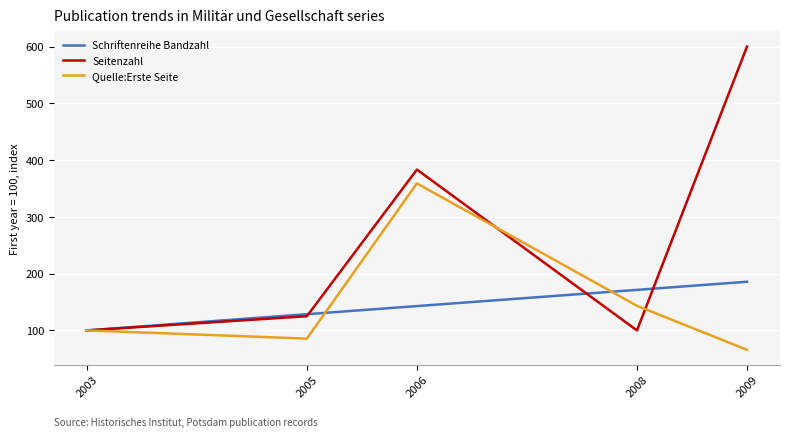

What is the difference between the second highest and second lowest values in the Quelle:Erste Seite series?

57.8